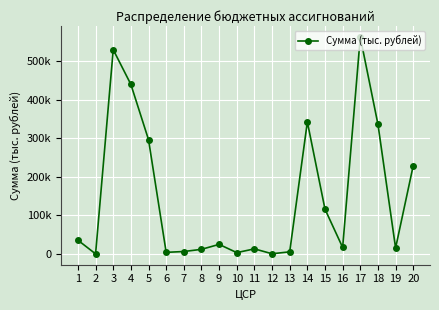

Does the chart have visible grid lines?

Yes